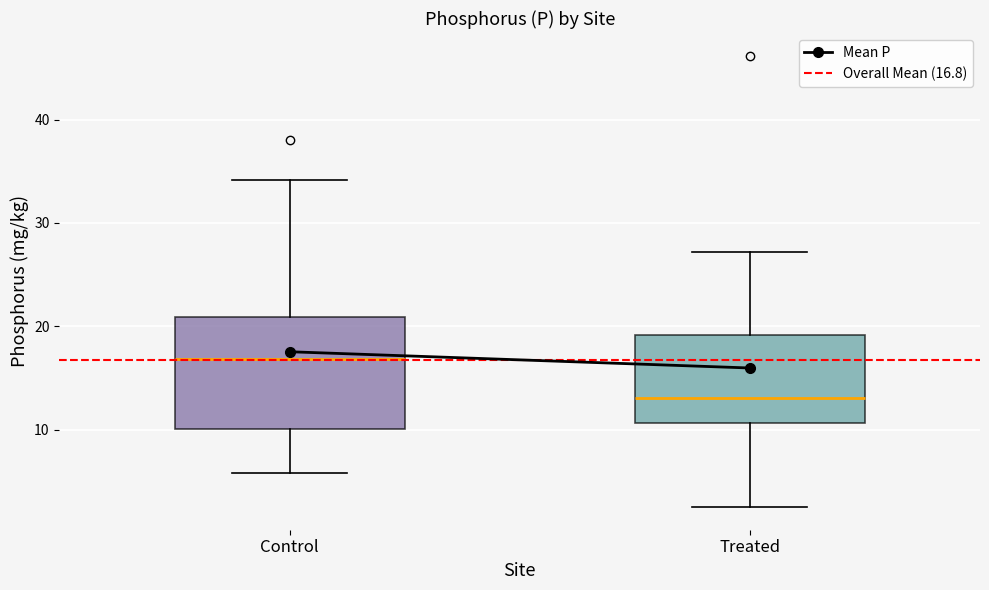

Where is the upper edge of the box for Treated on the y-axis? The values are not printed on the chart, so give them approximately, as read against the axis.

19